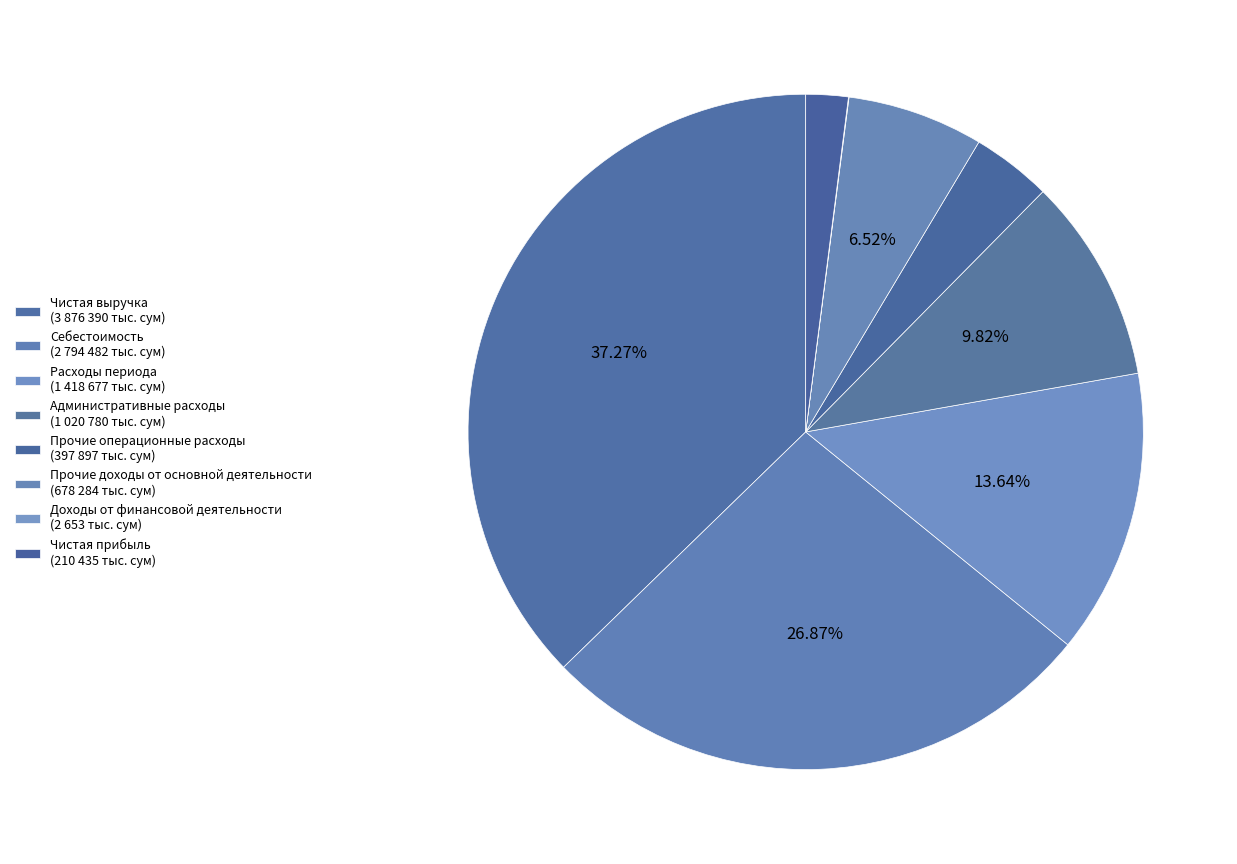

Which slice is the largest?

Чистая выручка